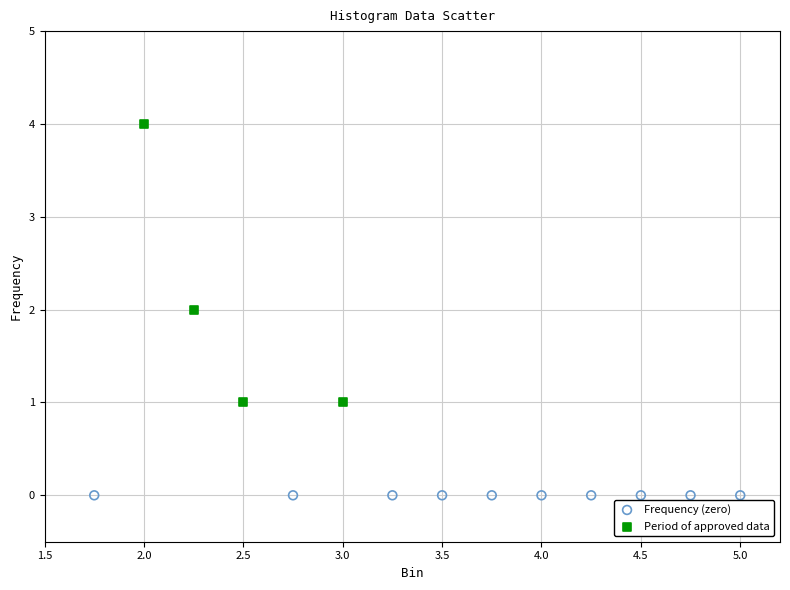

Which series contains the lowest Y value?

Frequency (zero)